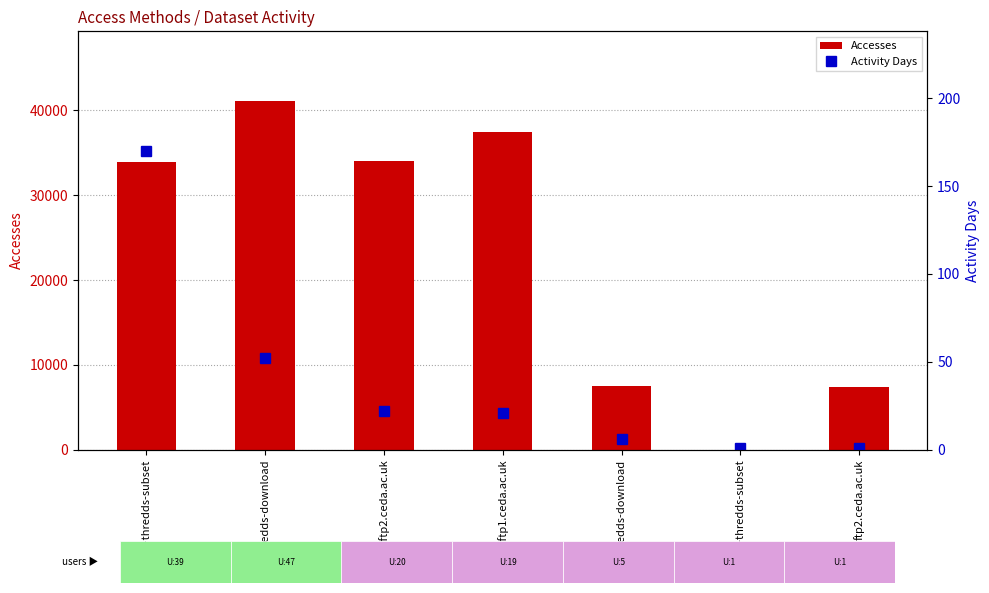

Which series has the largest total across all categories?

Accesses